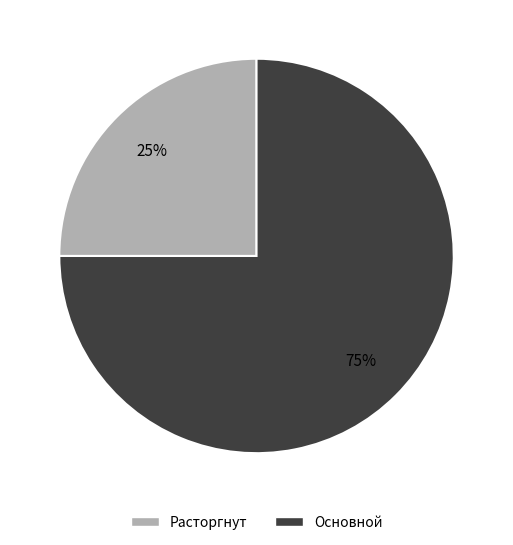

Is the sum of Основной and Расторгнут greater than half?

Yes